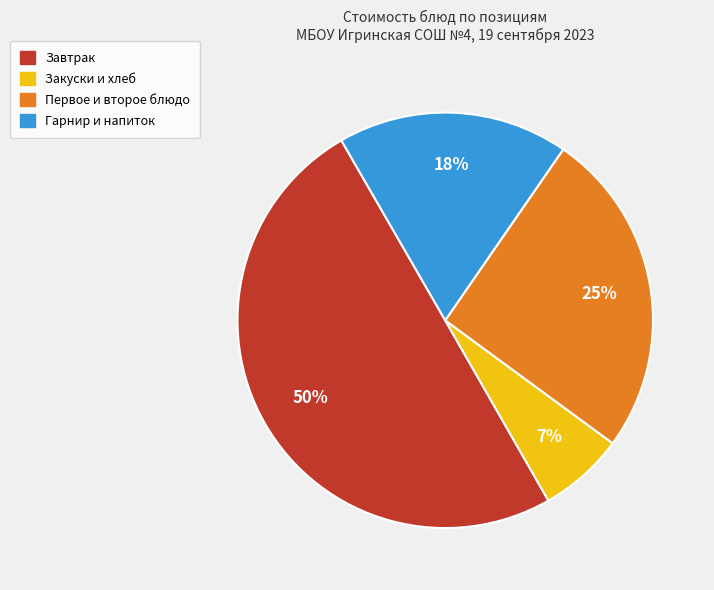

To the nearest percent, what is the average slice percentage?

25%